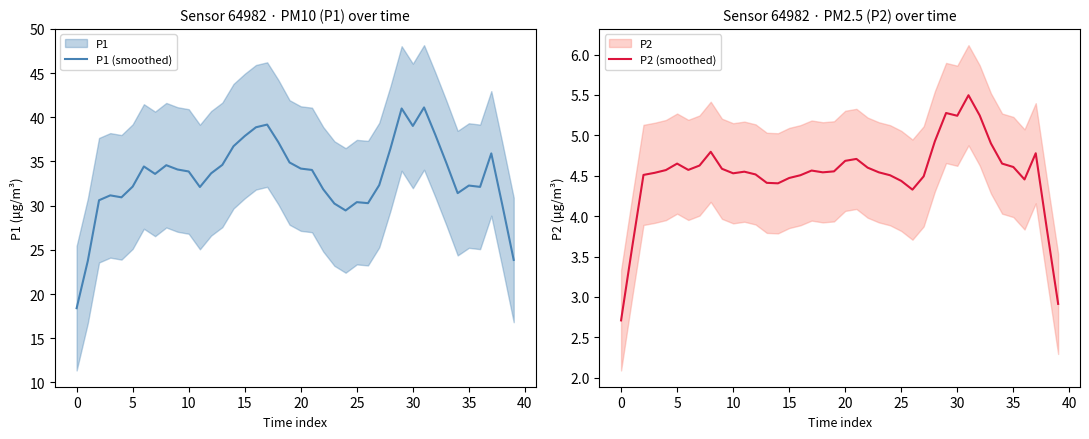

How many values in the P1 (smoothed) series exceed 33?

22